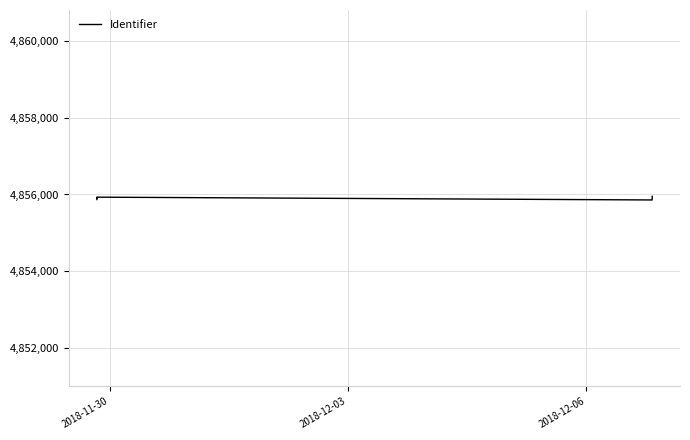

What is the label of the 7th point from the right?

2018-11-30